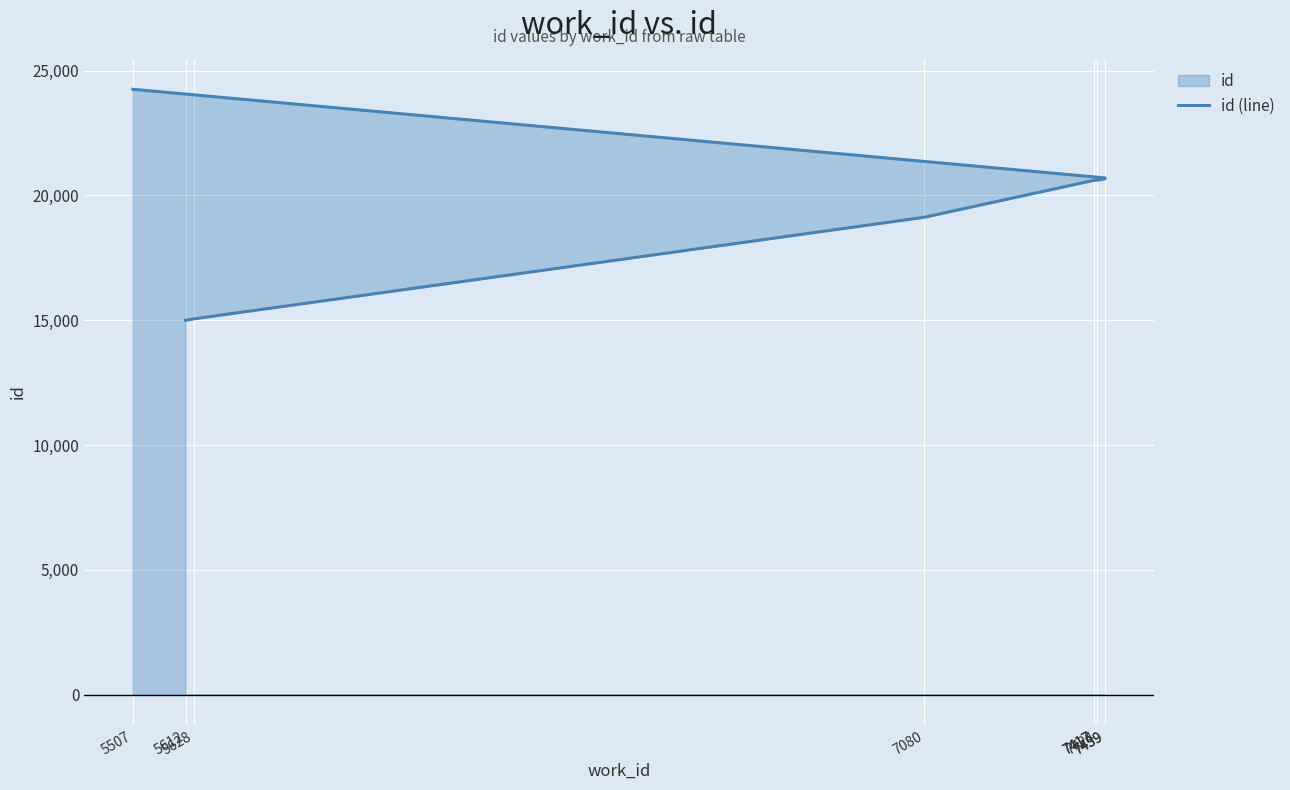

What is the sum of the values at 5628 and 5507?

39306